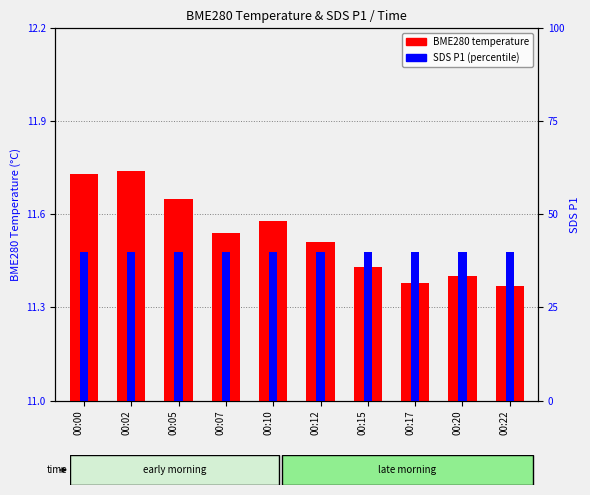

What is the difference between the second highest and second lowest values in the BME280 temperature series?

0.3